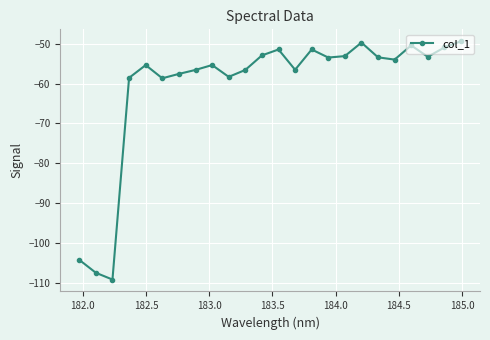

Does the chart display data point markers on the line(s)?

Yes